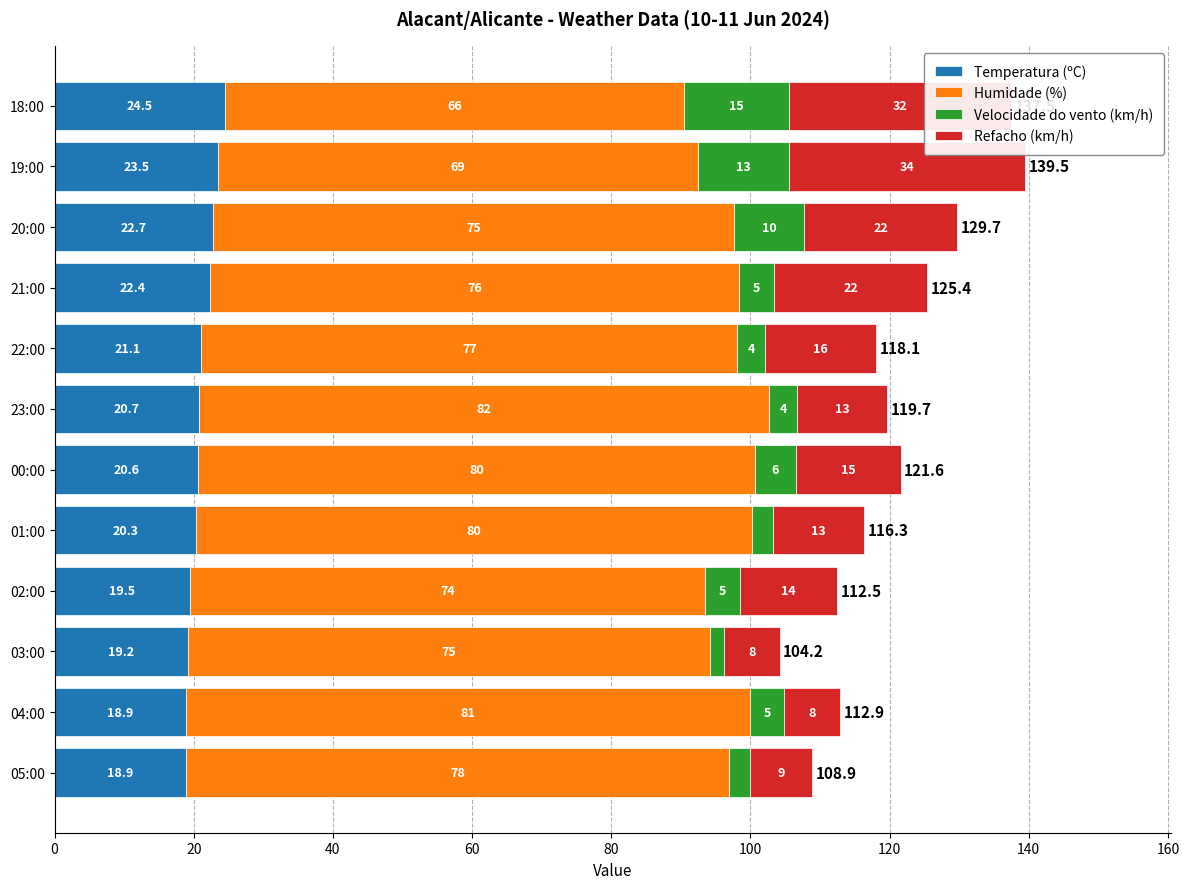

True or false: Temperatura (ºC) has a value of 9.8 at 02:00.

False